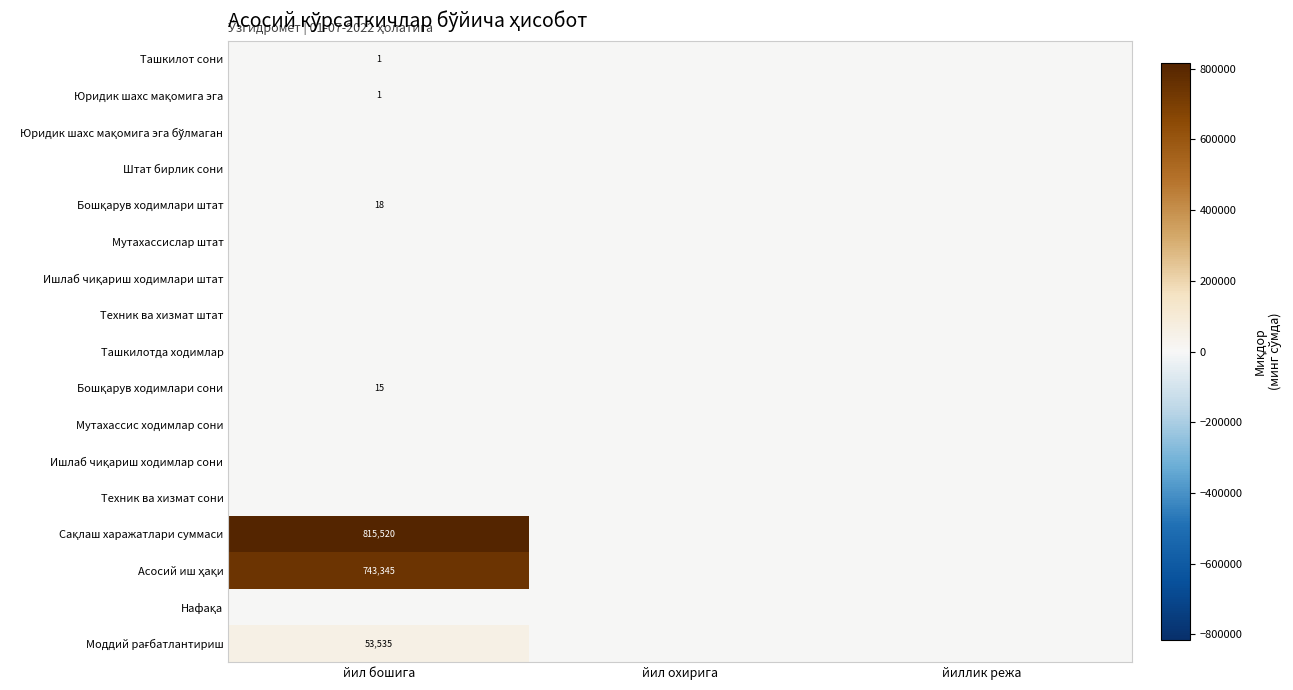

Count the number of data series in this chart.

17